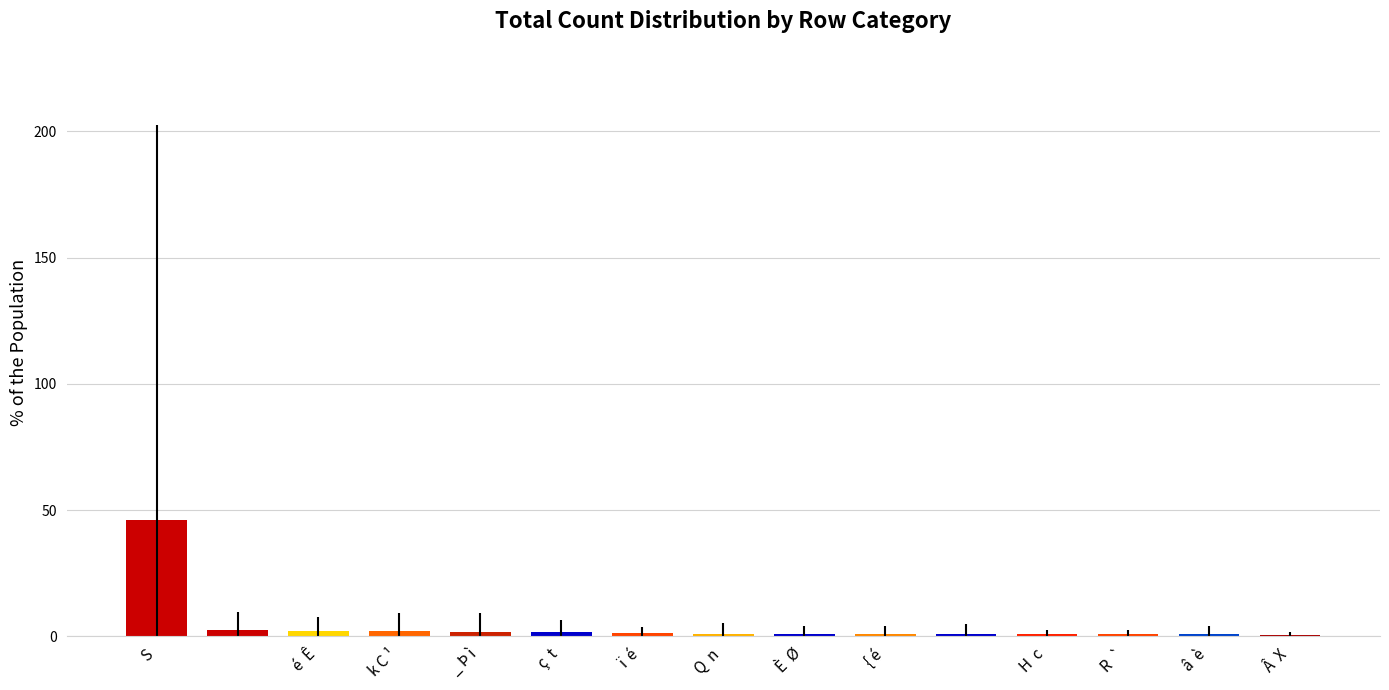

What is the sum of all values?

64.1